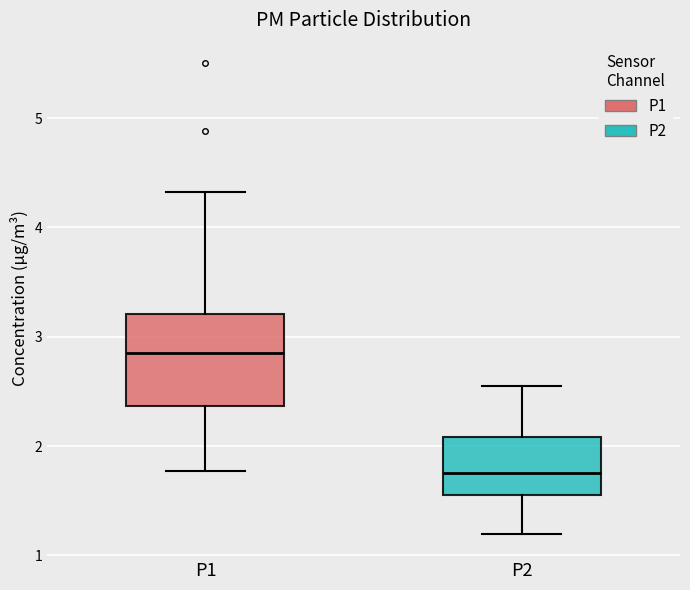

Which box's median line is the lowest?

P2